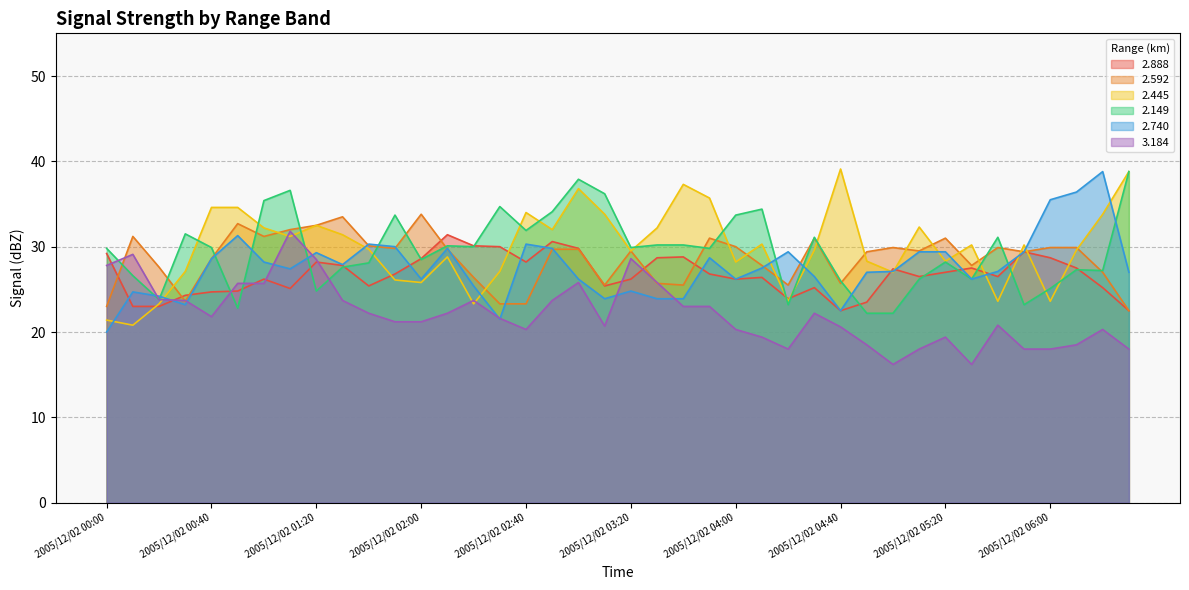

The 2.888 series shows 25.4 at 2005/12/02 01:40. True or false?

True